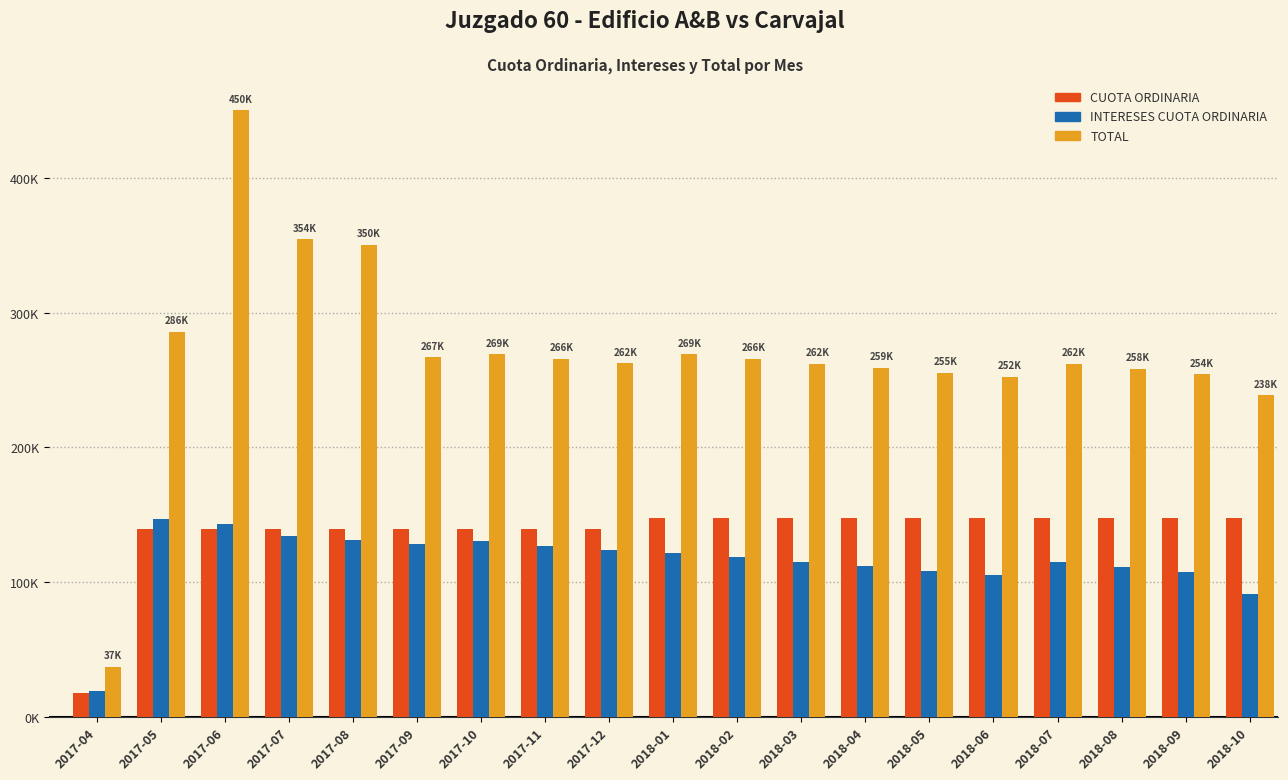

What is the lowest value of the CUOTA ORDINARIA series?

17805.0